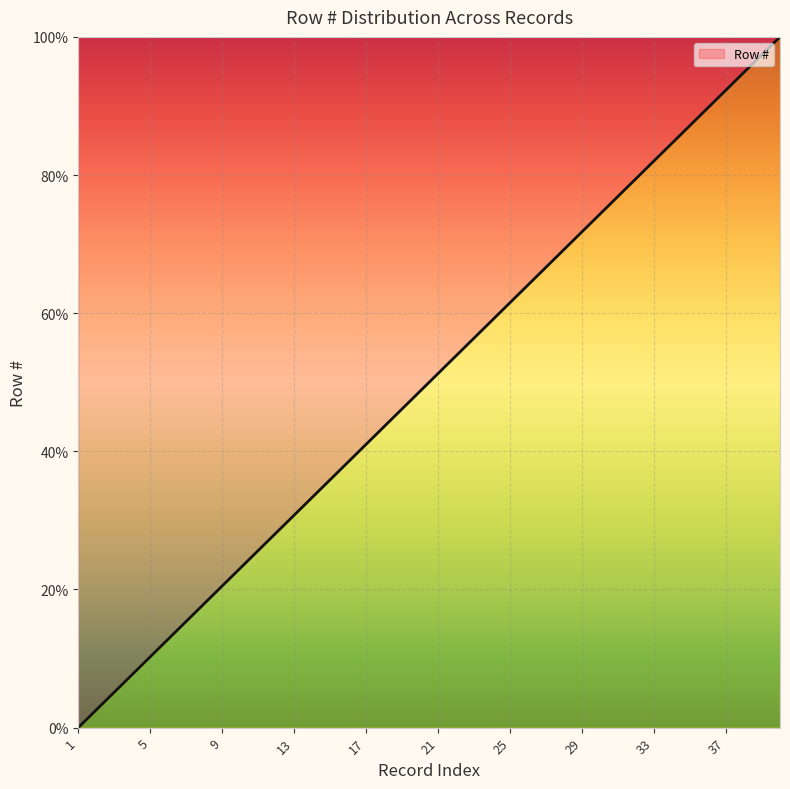

What is the average value?

50.0